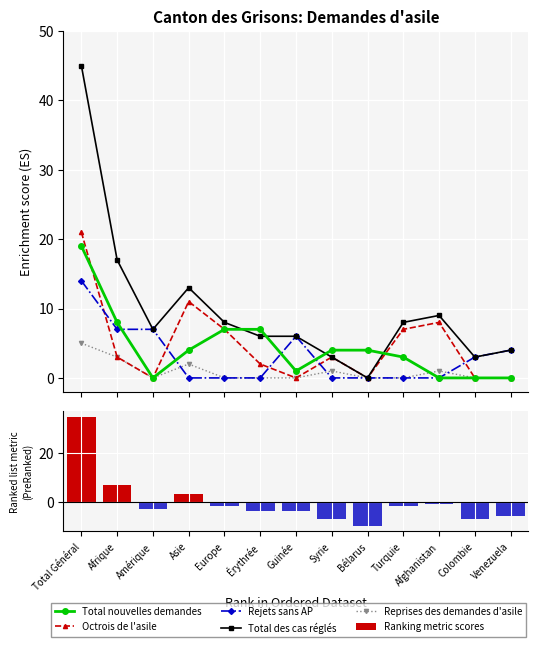

At which label does Ranking metric scores first exceed -2?

Total Général